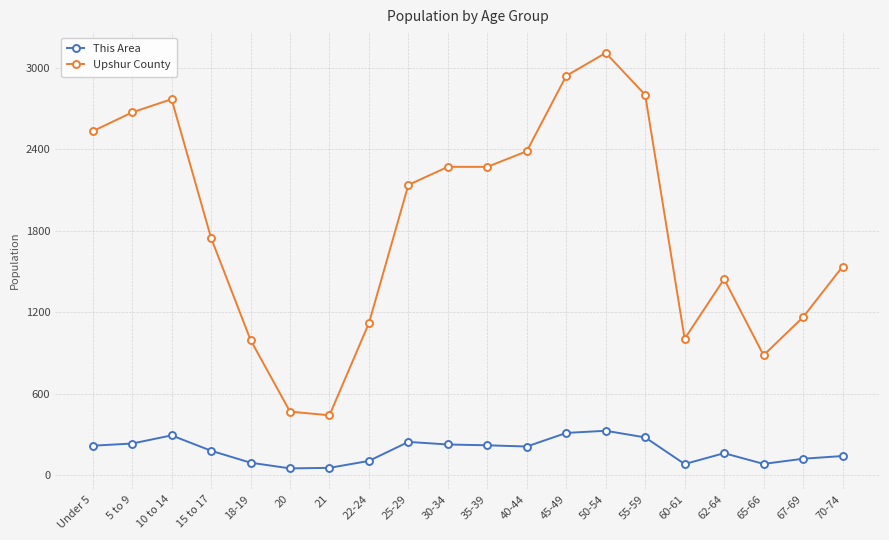

How many data points does each series have?

20